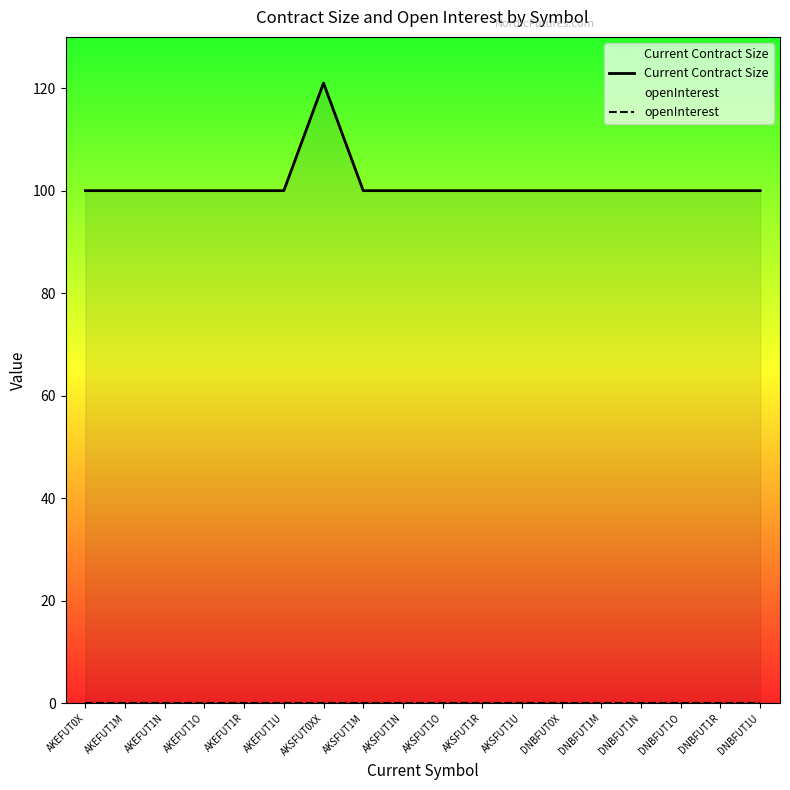

What position from the left is DNBFUT1U?

18